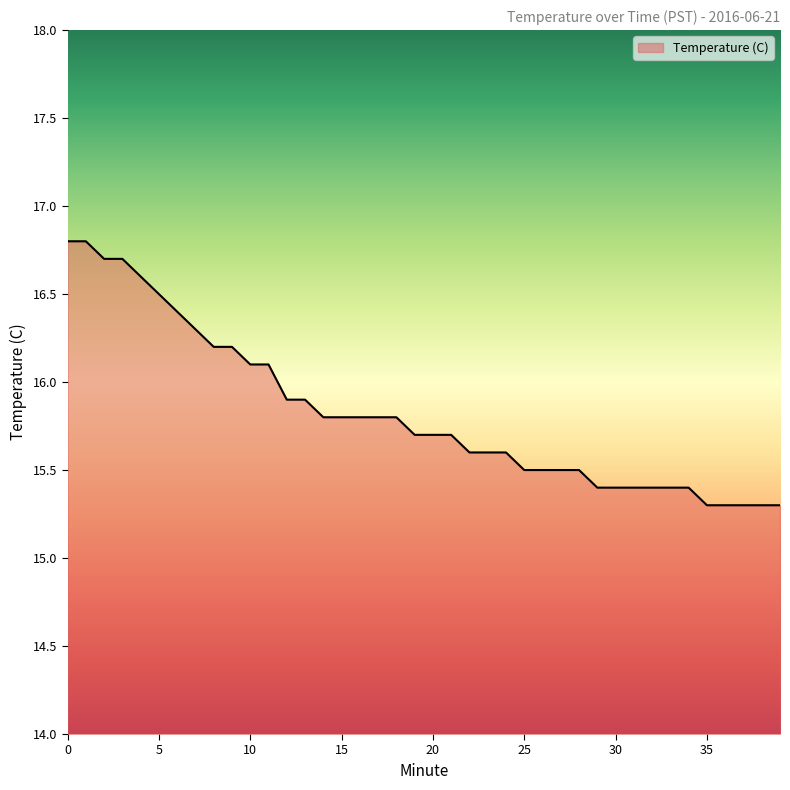

How many lines are shown in the chart?

1